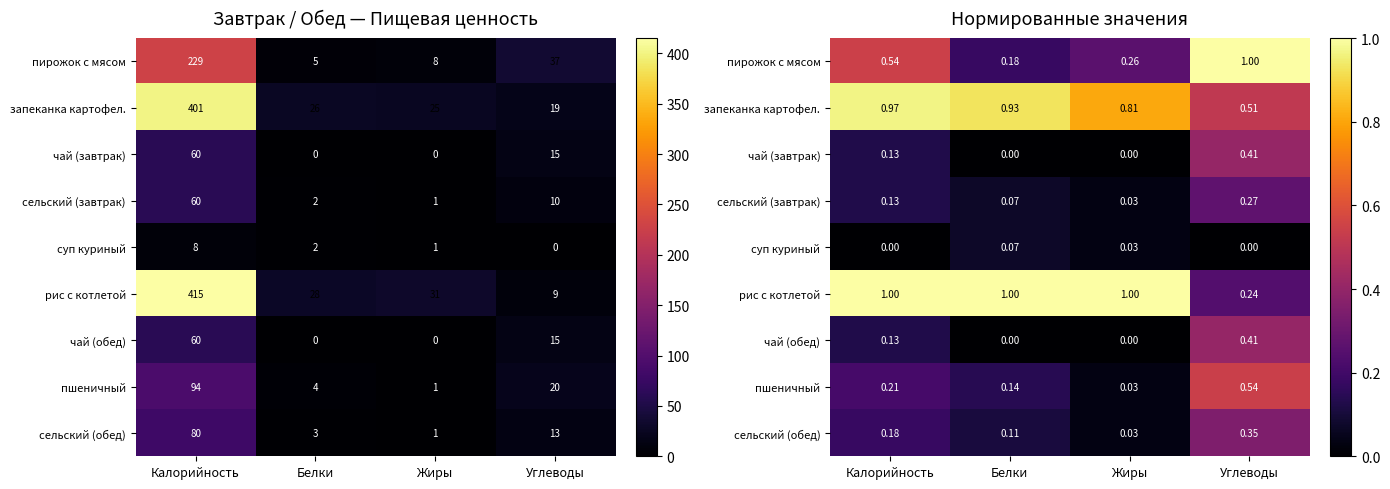

At which category is the sum across all series the highest?

Углеводы